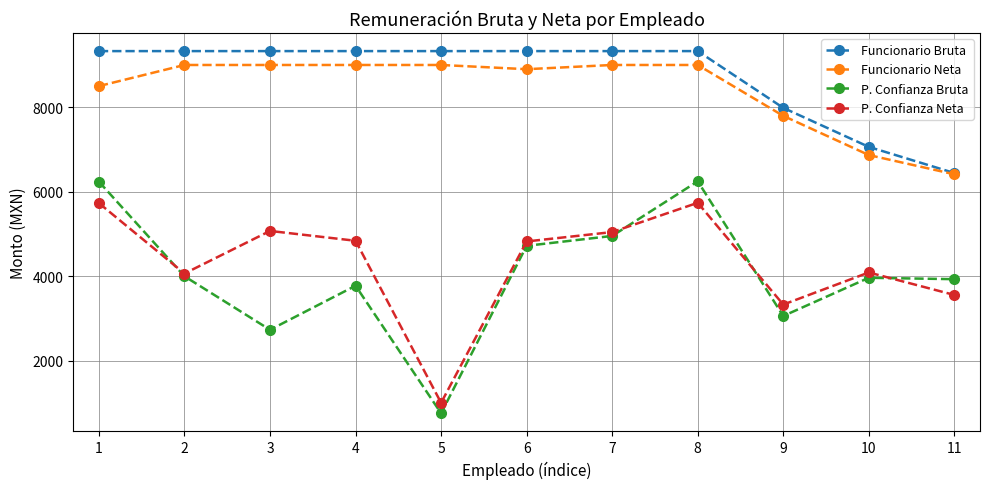

What is the total value across all series at 1?

29809.7